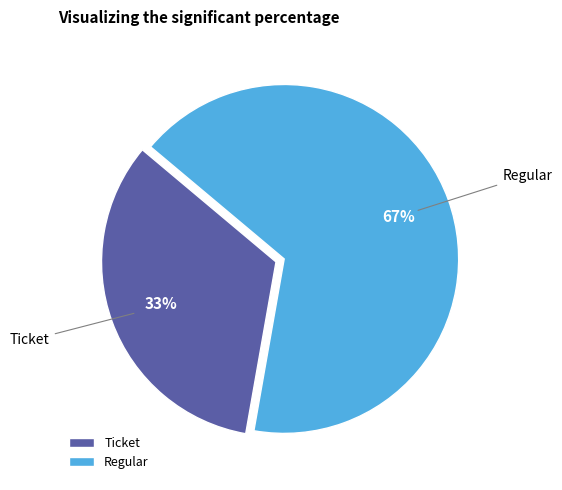

Count the number of slices in the pie.

2